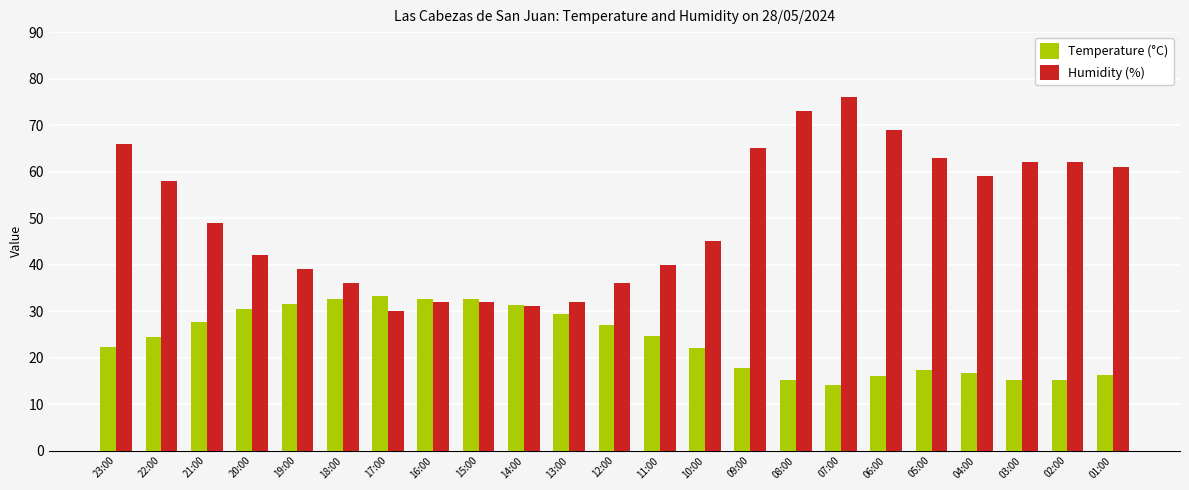

What is the average value of the Humidity (%) series?

50.3